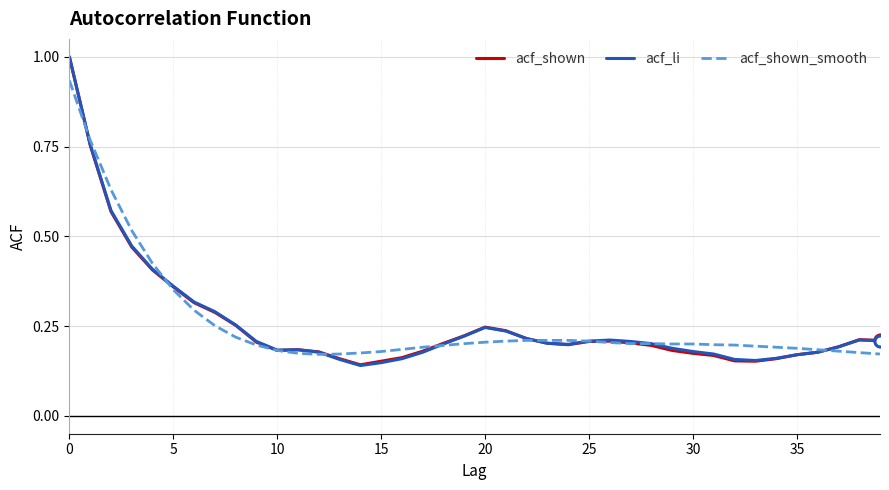

What is the maximum value for acf_li?

1.0